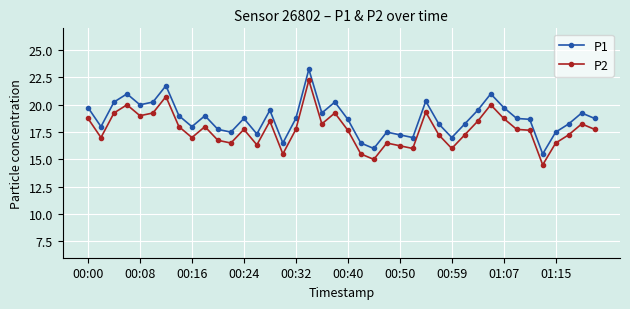

True or false: P1 has more than 1 points higher than both neighbors.

True